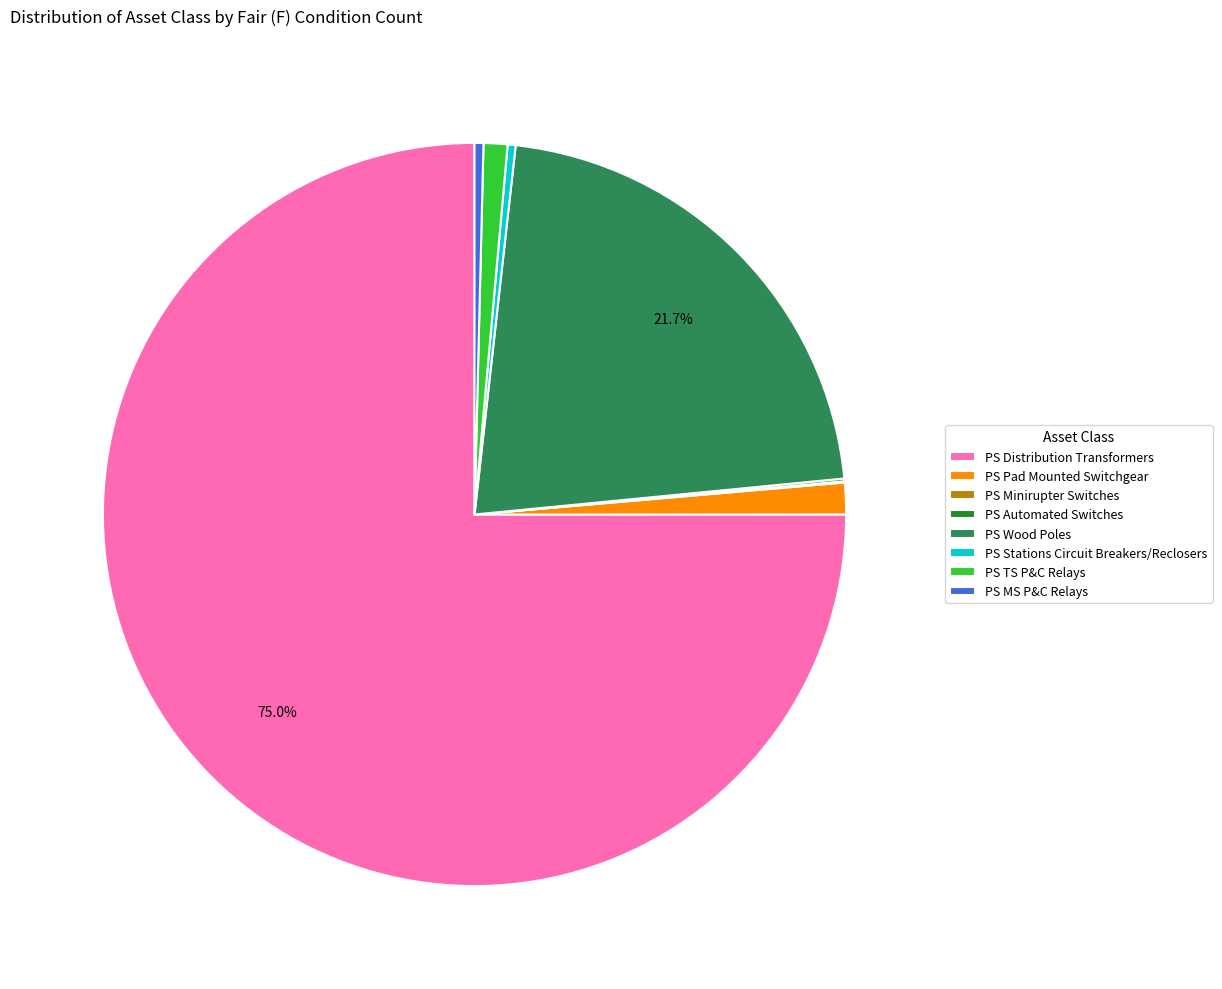

Is there a majority slice in this chart?

Yes